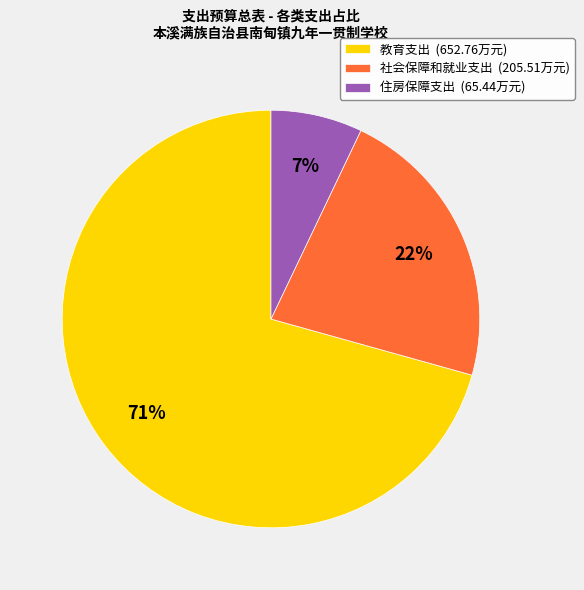

Is there a majority slice in this chart?

Yes